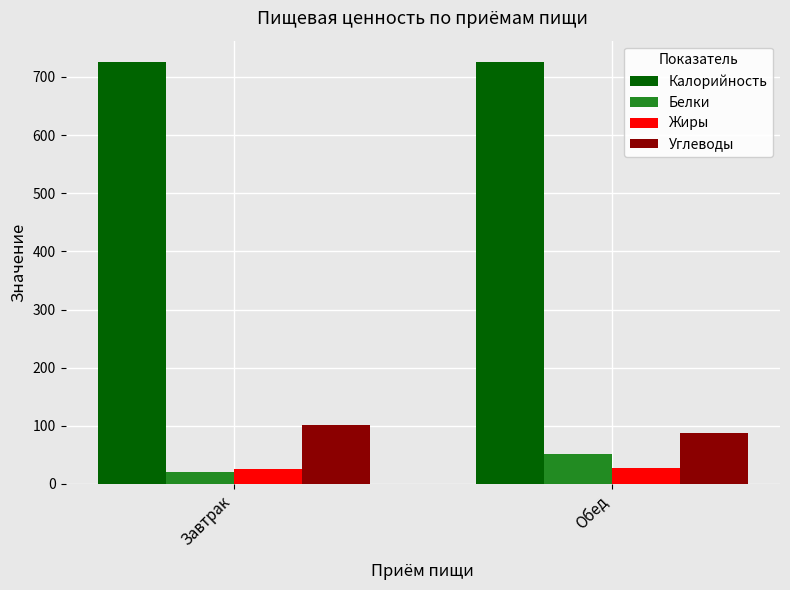

Does the chart contain any negative values?

No